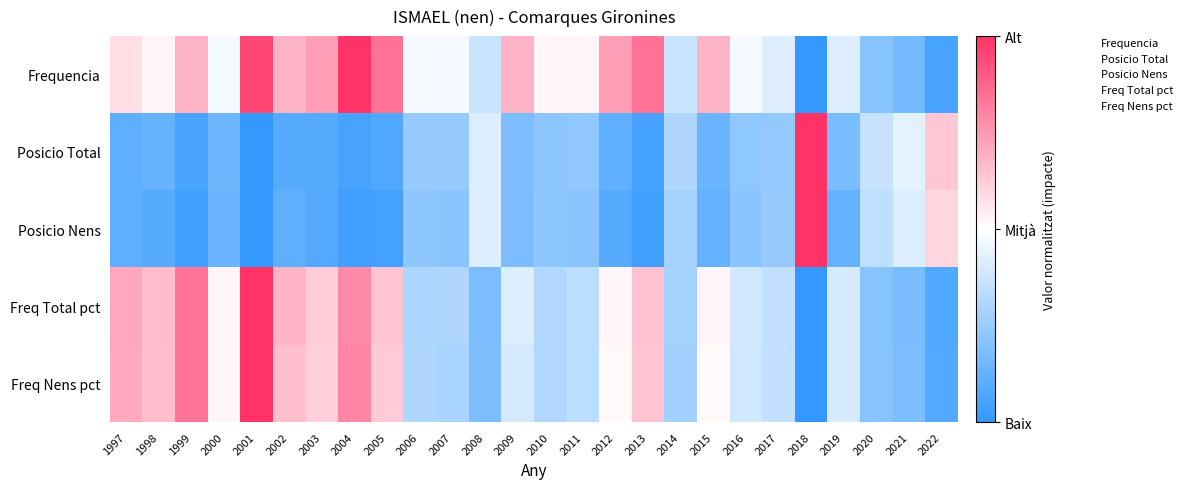

Which series has the largest total across all categories?

Frequencia